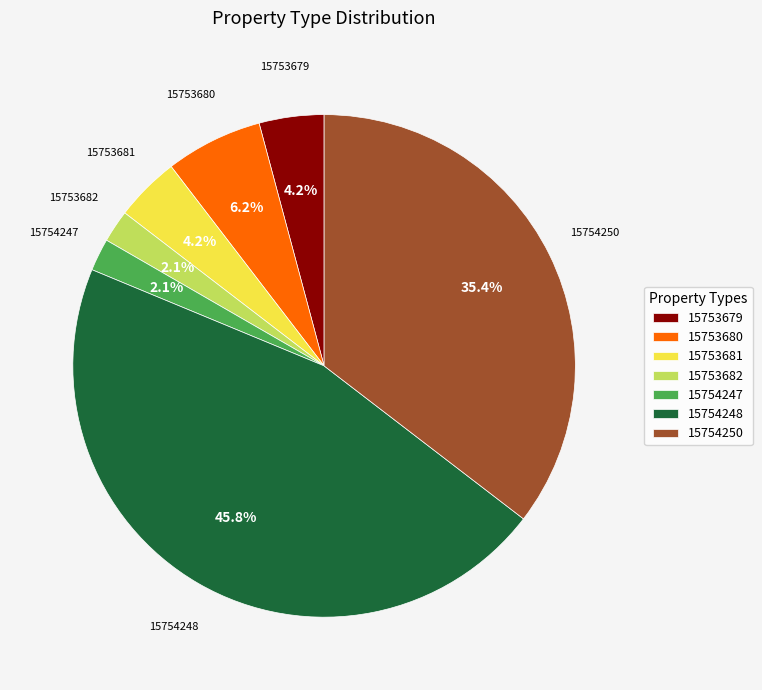

The 15754248 slice represents 46% of the pie. True or false?

True